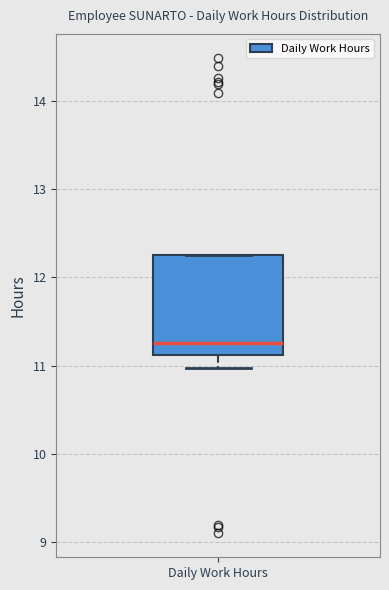

Read this box plot against the y-axis: the position of the median line, the range covered by the box, and the ends of both whiskers. The values are not printed on the chart, so give them approximately, as read against the axis.

median 11.3, box 11.1 to 12.3, whiskers 11.0 to 12.3